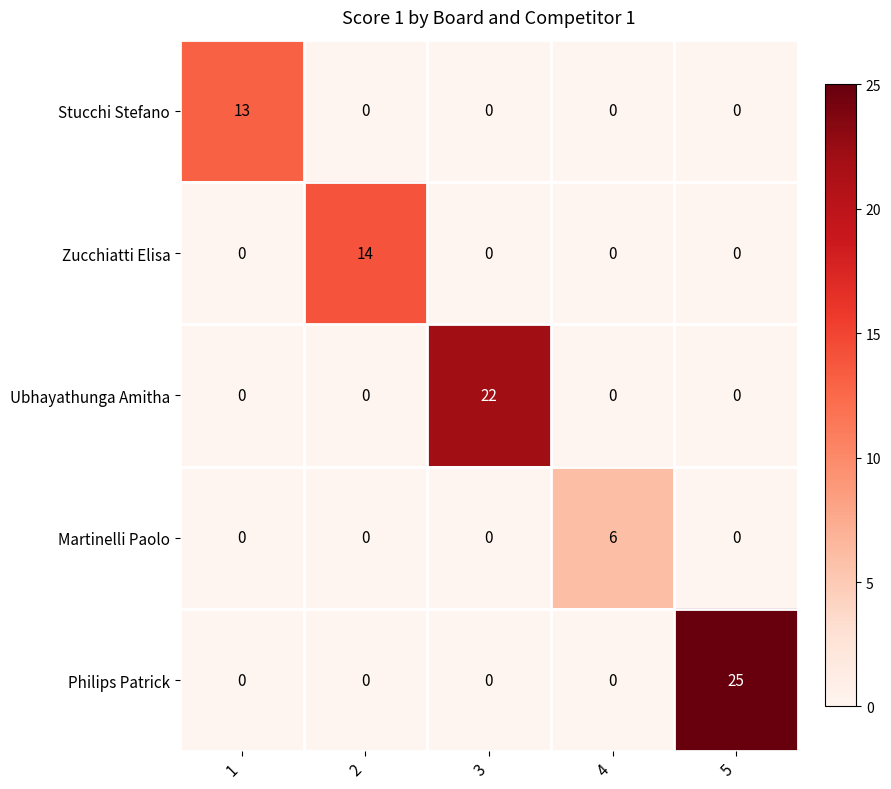

The value of Zucchiatti Elisa at 1 is 0. True or false?

True